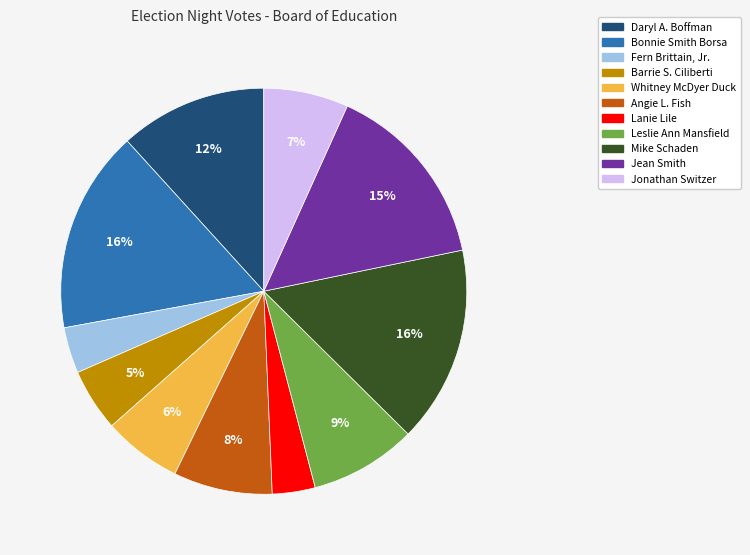

Which has a higher value, Bonnie Smith Borsa or Lanie Lile?

Bonnie Smith Borsa